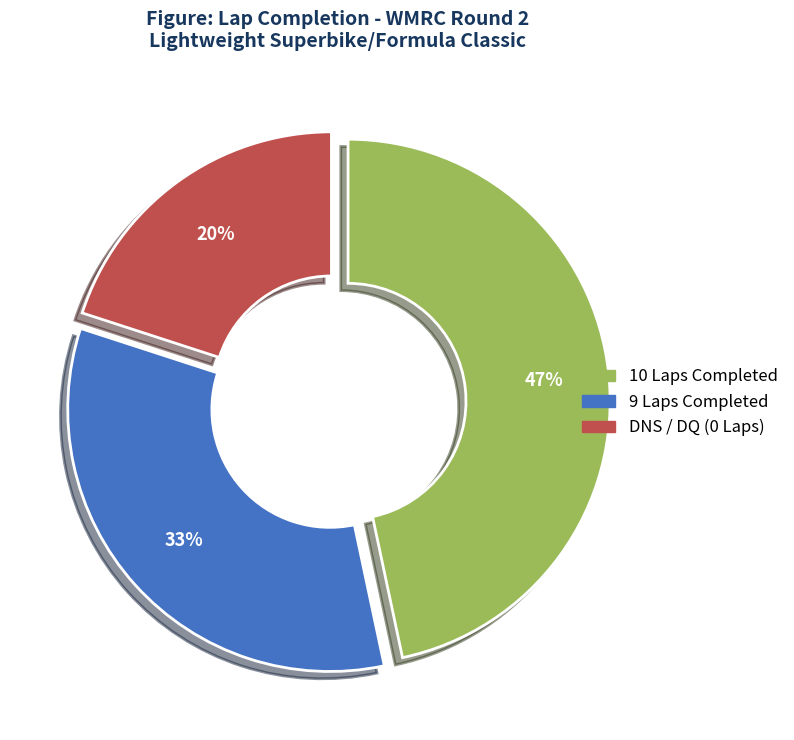

Is there any slice that represents more than half of the pie?

No